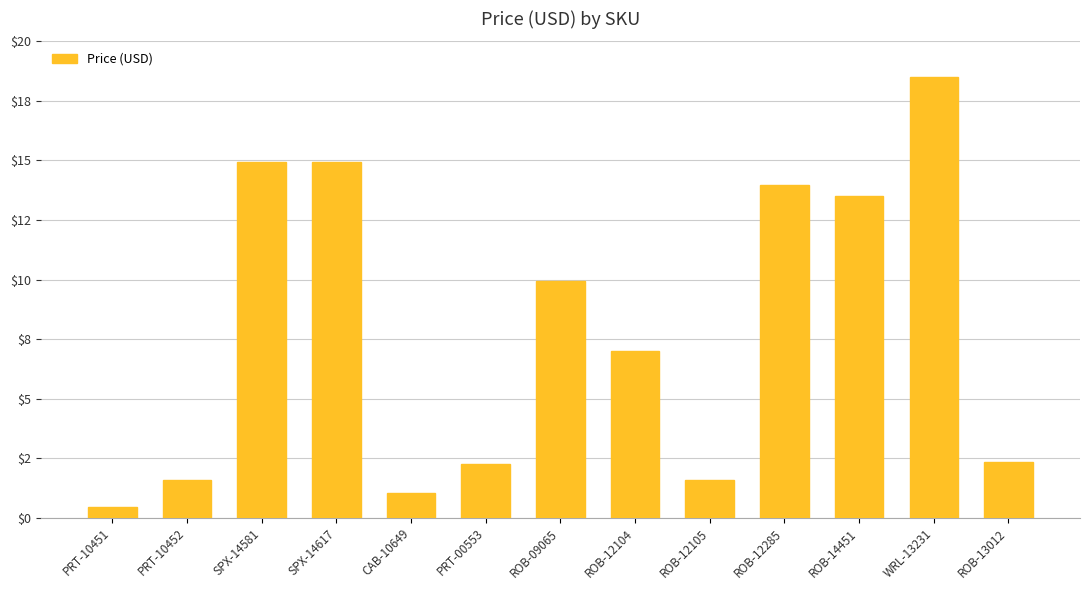

What is the smallest value displayed?

0.5